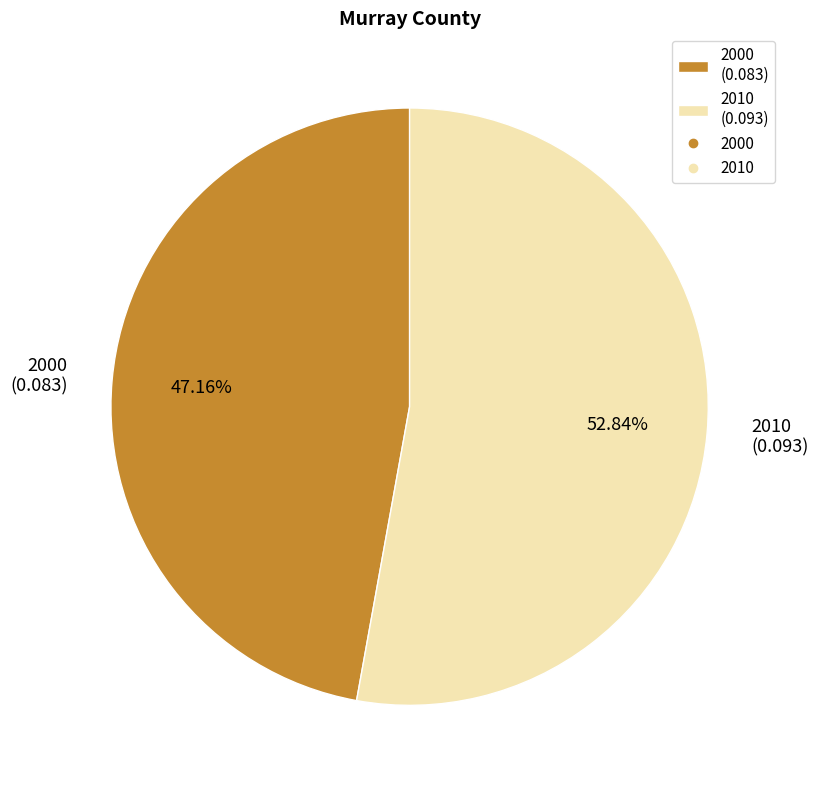

Which category has the biggest portion of the pie?

2010